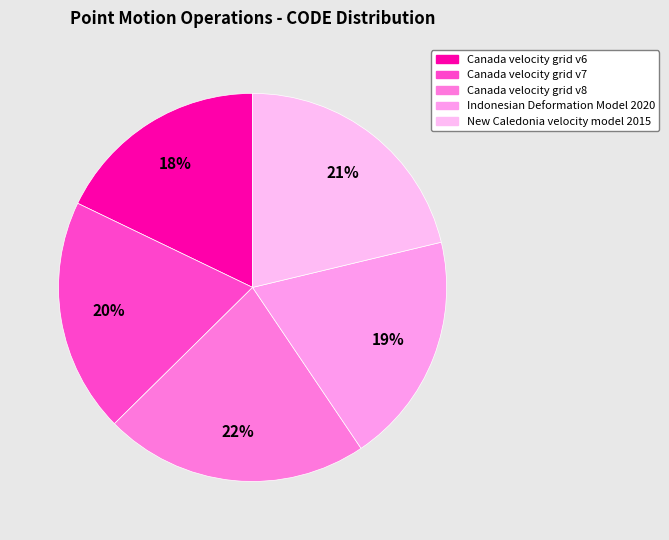

True or false: Canada velocity grid v6 accounts for 4% of the total.

False